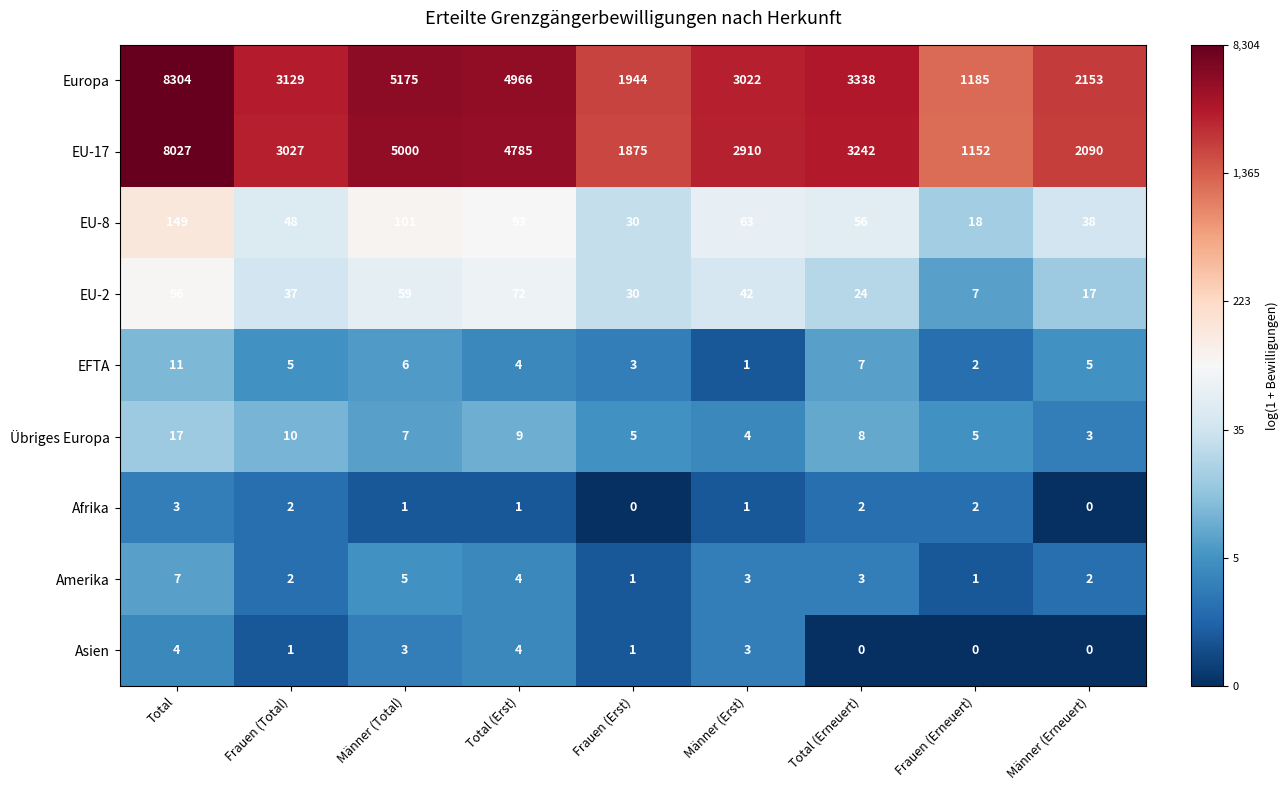

What is the total value across all series at Männer (Total)?

10357